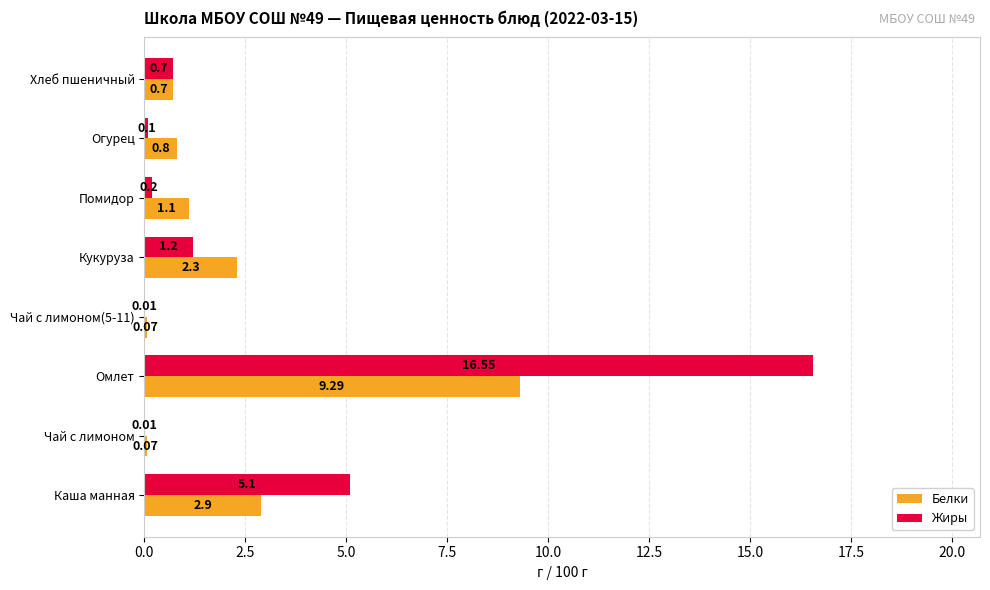

What is the sum of all Жиры values?

23.9